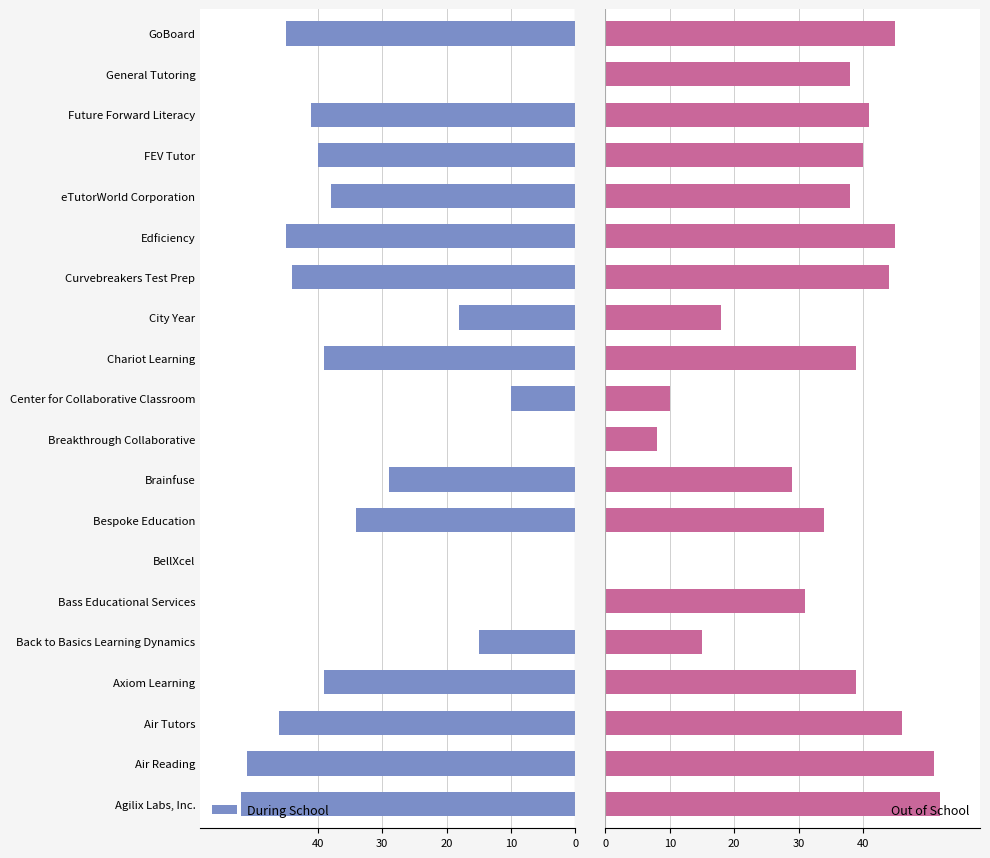

Which series has the largest range (max minus min)?

During School